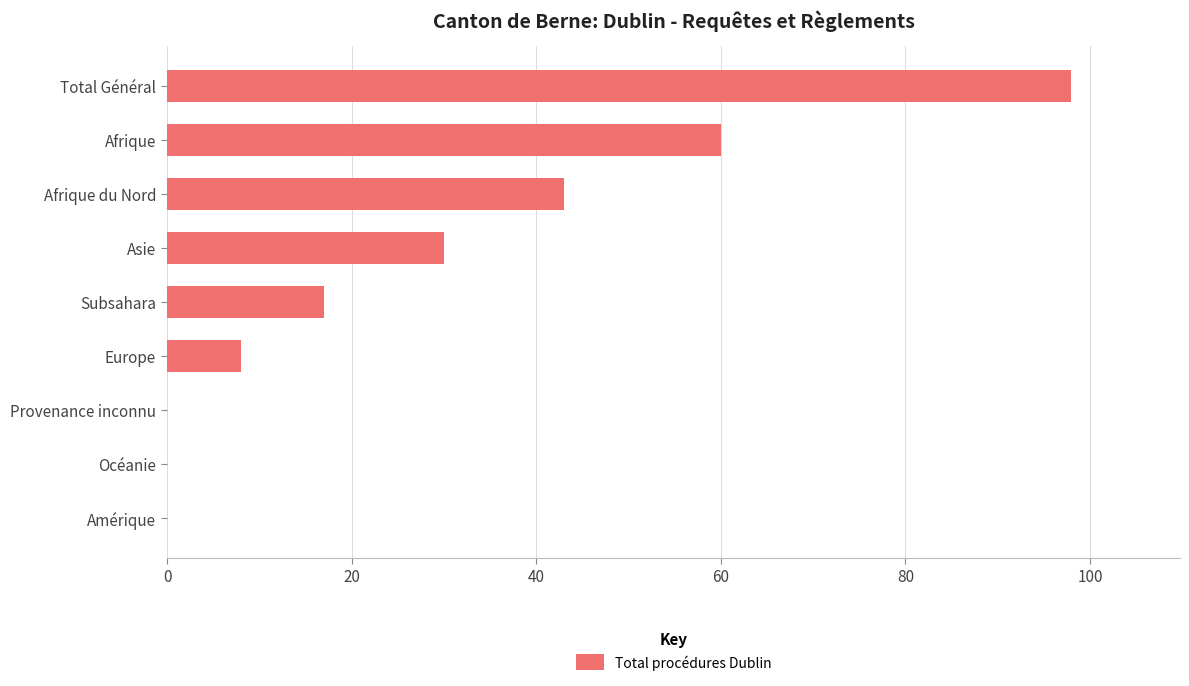

What is the sum of the values at Amérique and Afrique du Nord?

43